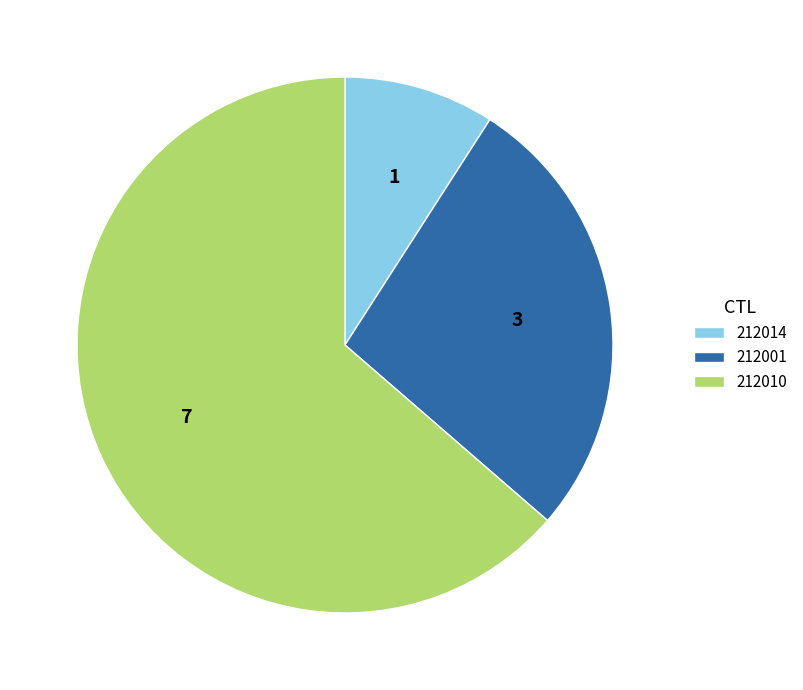

Is it true that 212010 is 54% of the pie?

False